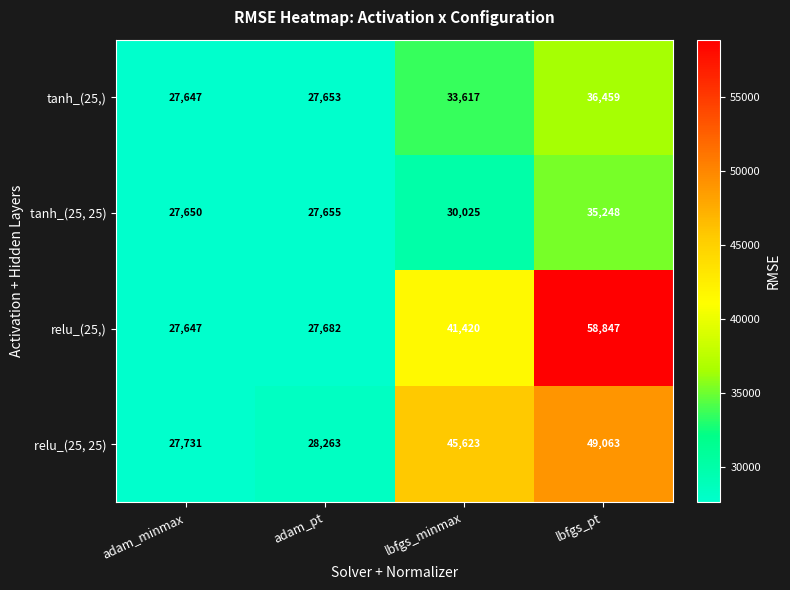

Count the number of categories in the chart.

4